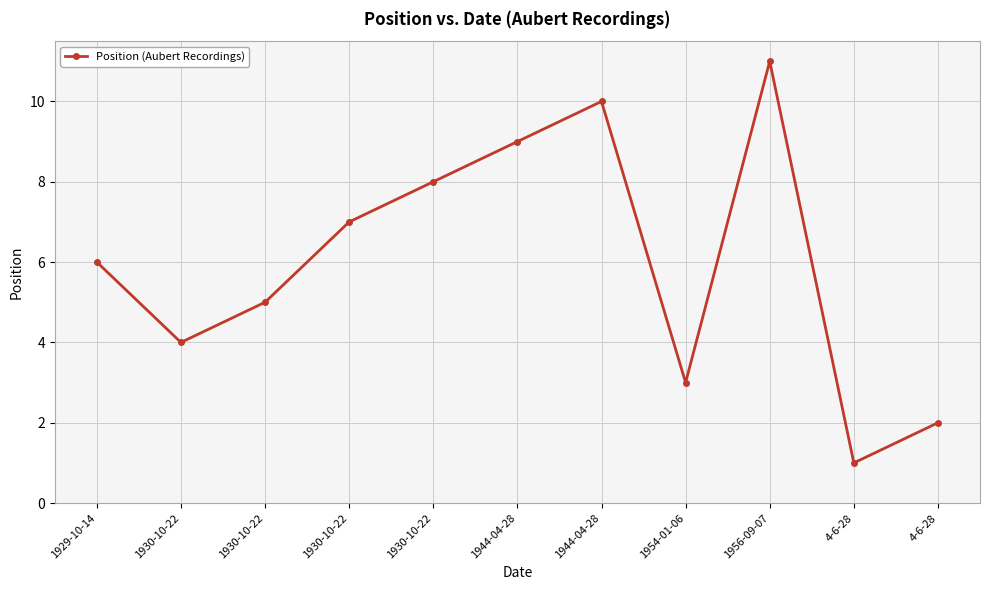

Is this an area chart (filled region under the line)?

No